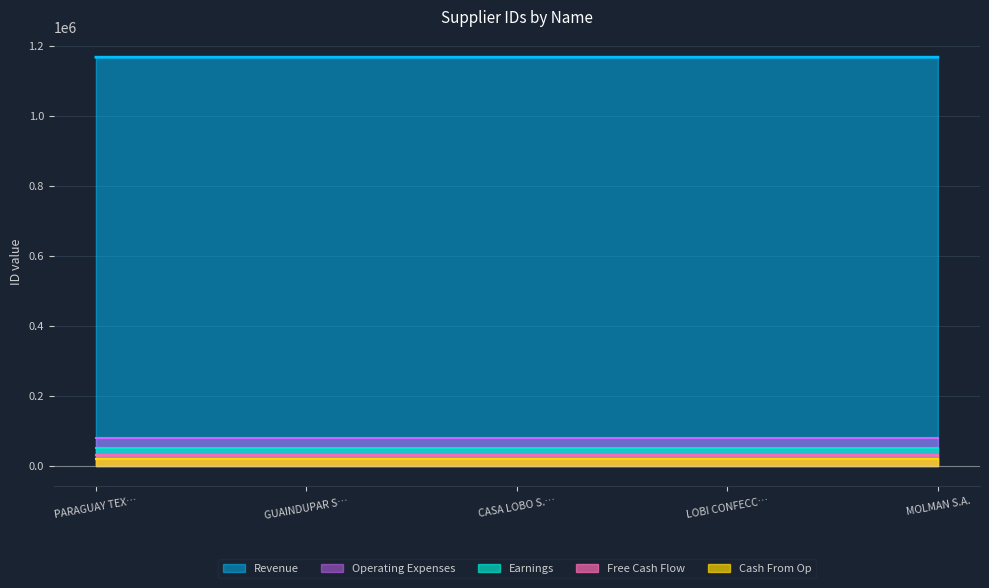

The value of Revenue at GUAINDUPAR S… is 1167070. True or false?

True